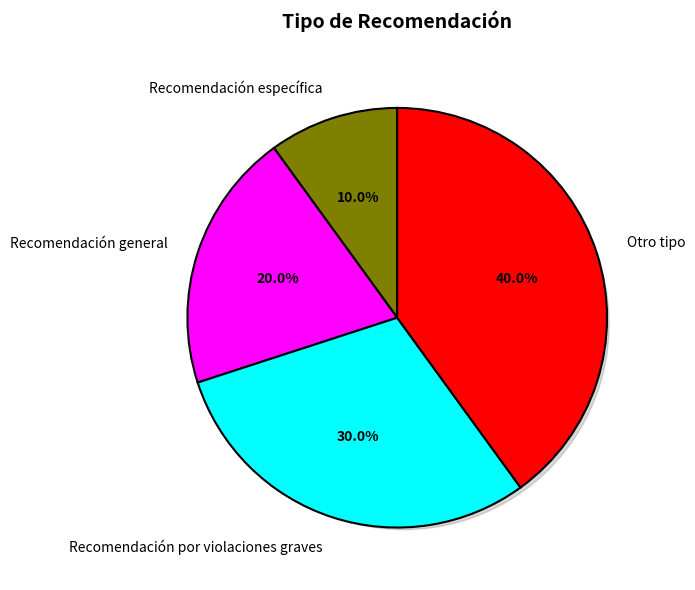

What percentage is the Recomendación específica slice, to the nearest percent?

10%